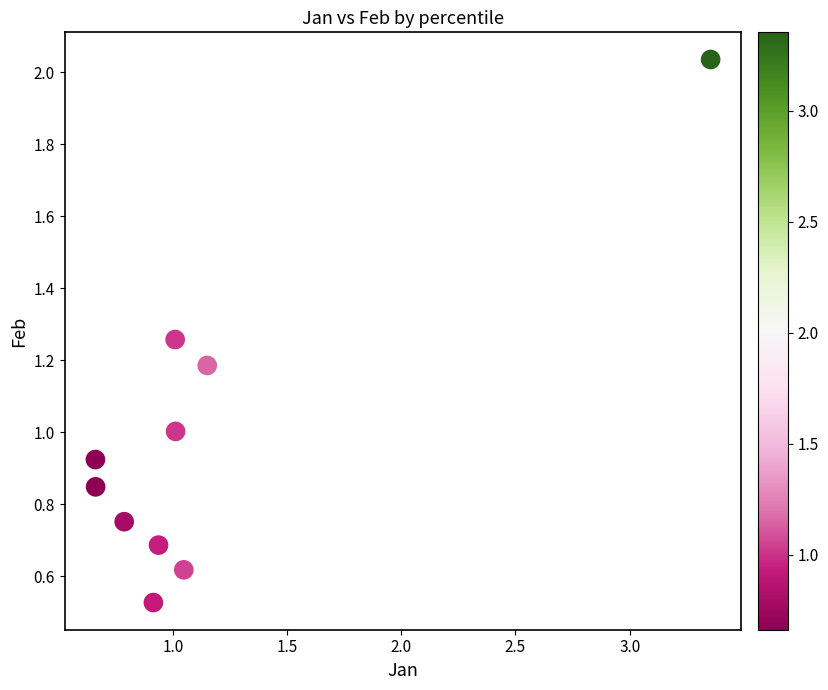

What is the range of X values (max minus min)?

2.7